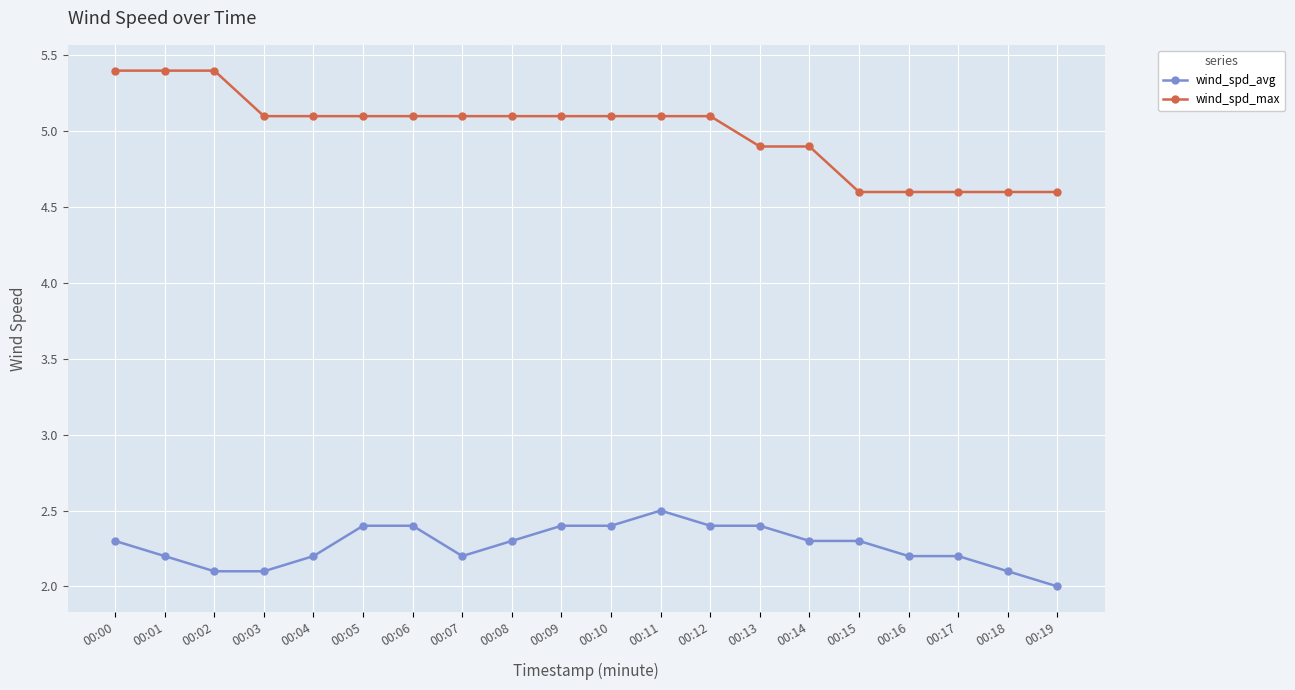

What is the maximum value for wind_spd_avg?

2.5